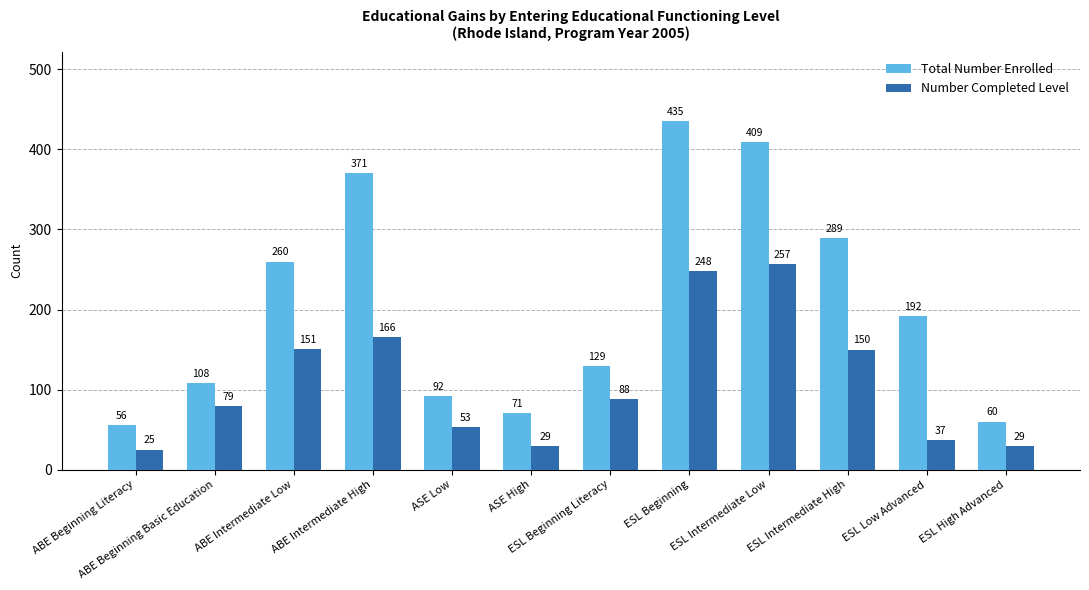

What is the difference between the maximum and minimum values in the Total Number Enrolled series?

379